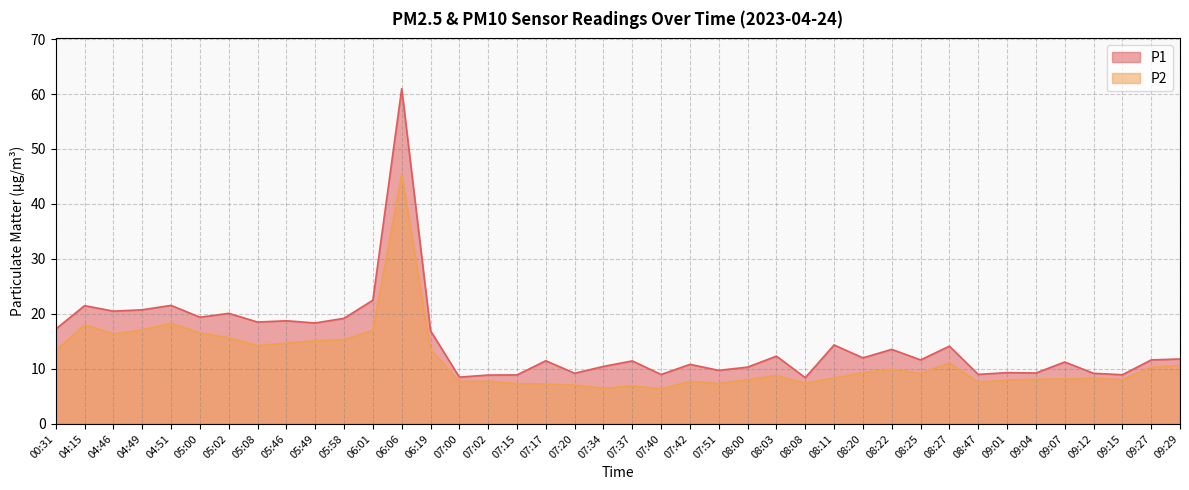

Does the chart display data point markers on the line(s)?

No